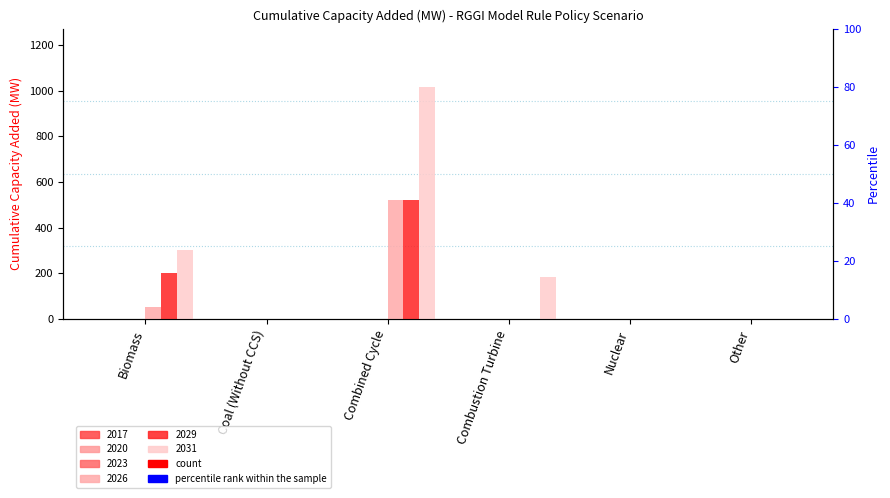

Which has a higher value, Nuclear or Coal (Without CCS)?

Nuclear